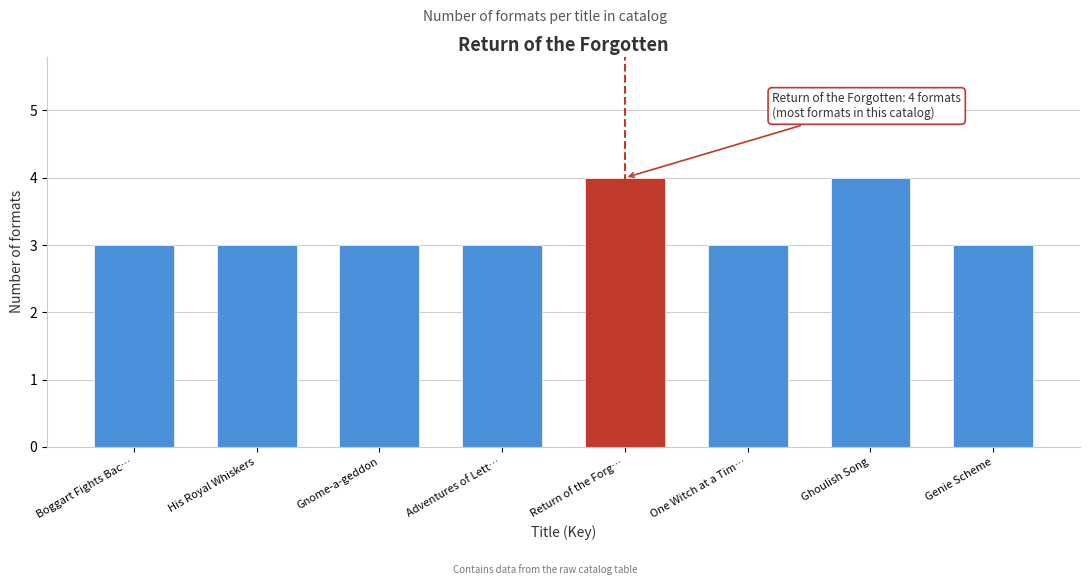

Reading left to right, list all the values displayed in this chart.

Boggart Fights Bac…=3	His Royal Whiskers=3	Gnome-a-geddon=3	Adventures of Lett…=3	Return of the Forg…=4	One Witch at a Tim…=3	Ghoulish Song=4	Genie Scheme=3